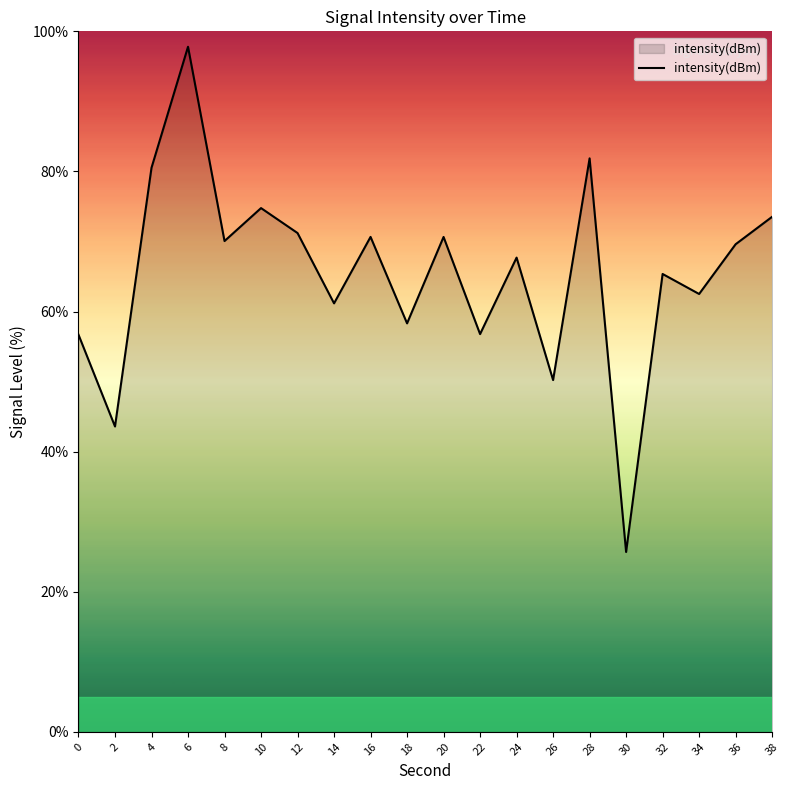

How many interior local valleys (lower than both neighbors) does the data have?

8